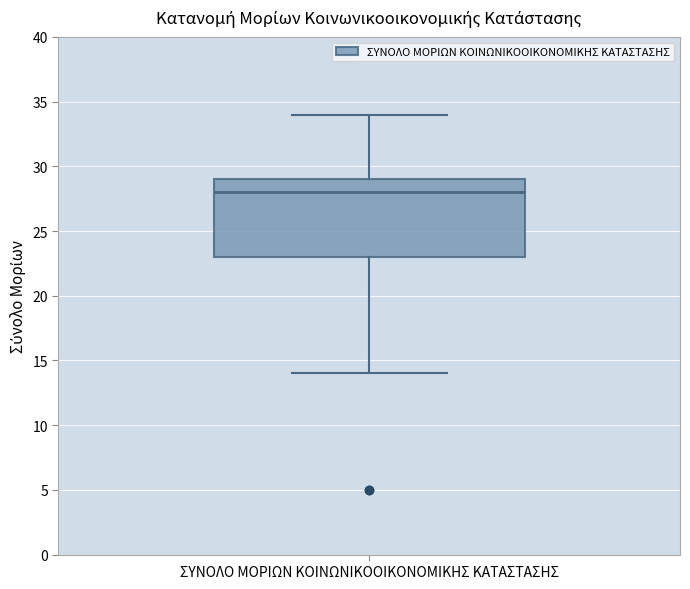

Transcribe this box plot: give where the median line is, the range the box spans, and where the two whiskers end, as read against the y-axis. The values are not printed on the chart, so give them approximately, as read against the axis.

median 28, box 23 to 29, whiskers 14 to 34